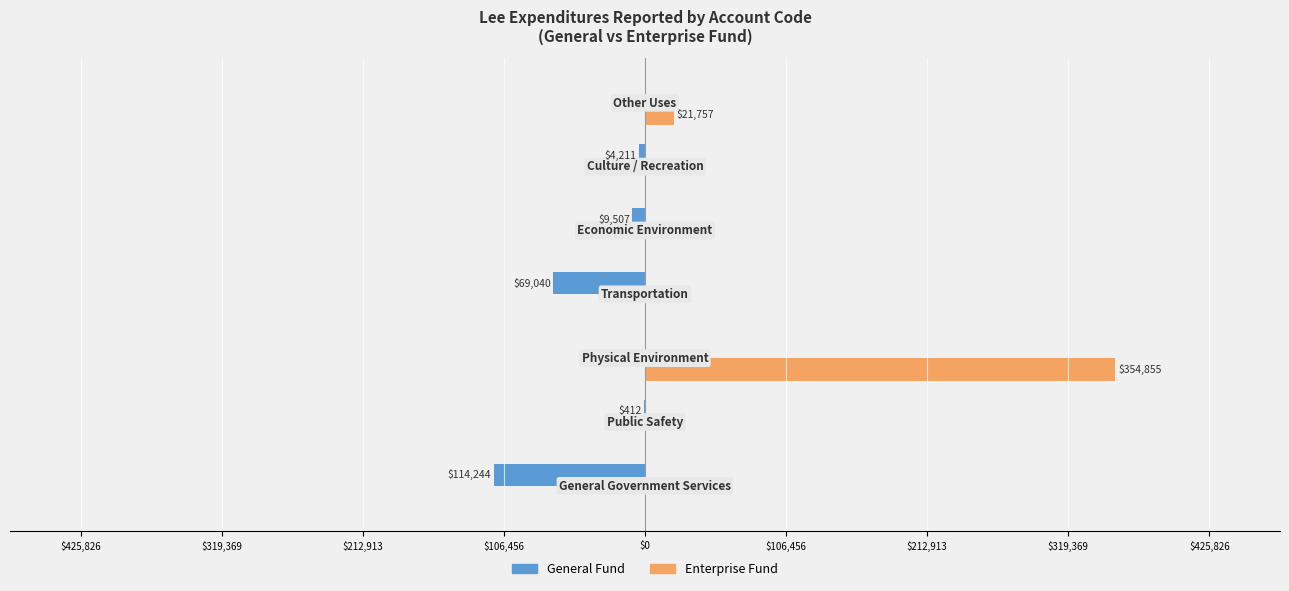

What are all the series names shown in the legend?

General Fund, Enterprise Fund